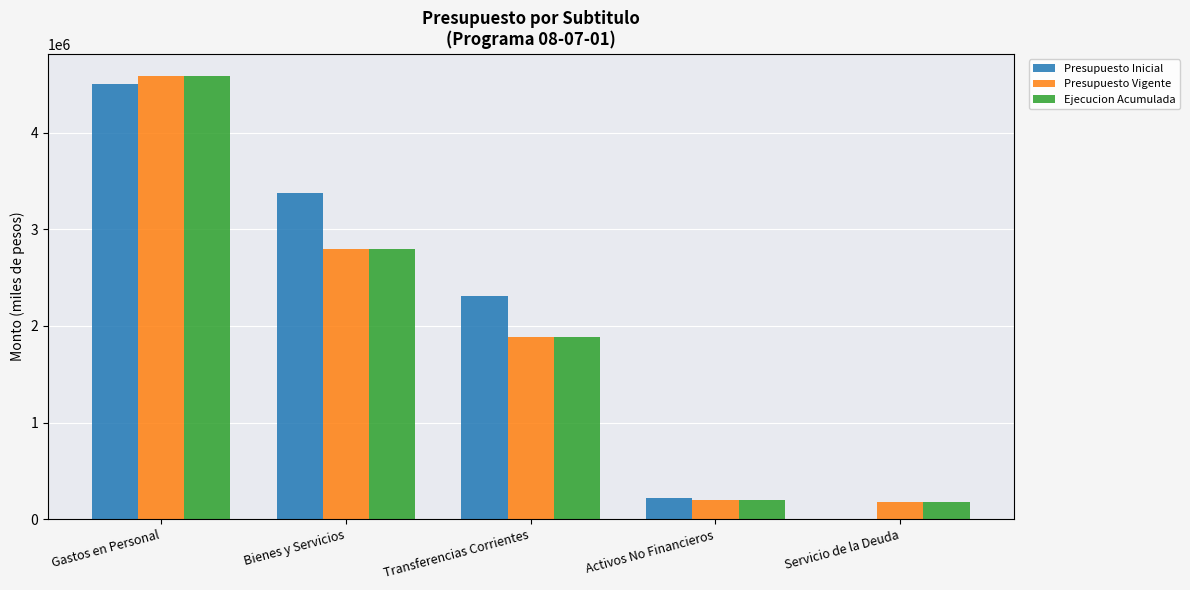

Which category has the highest value across all series?

Gastos en Personal